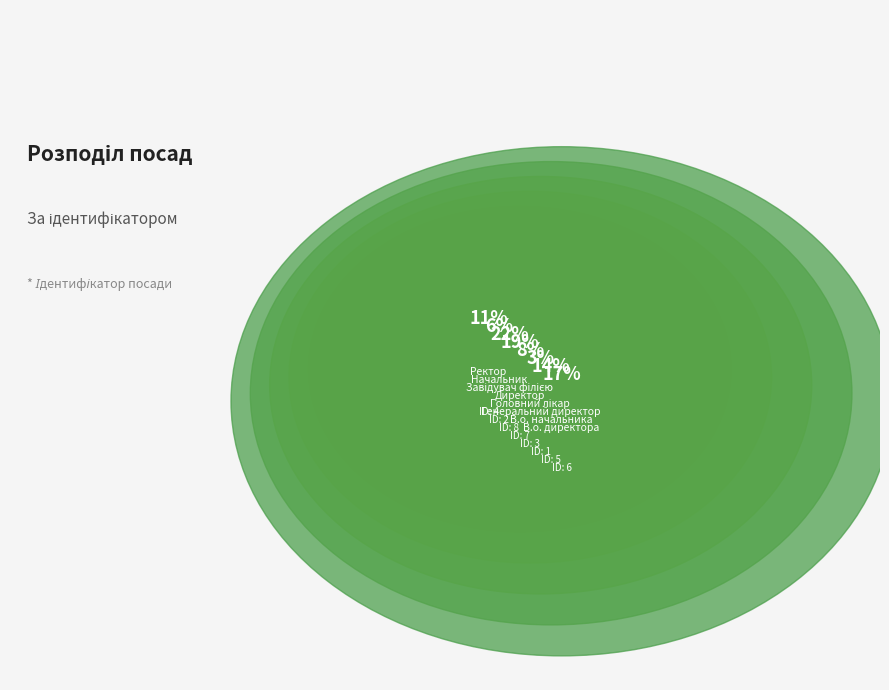

What is the largest slice in the pie chart?

Завідувач філією